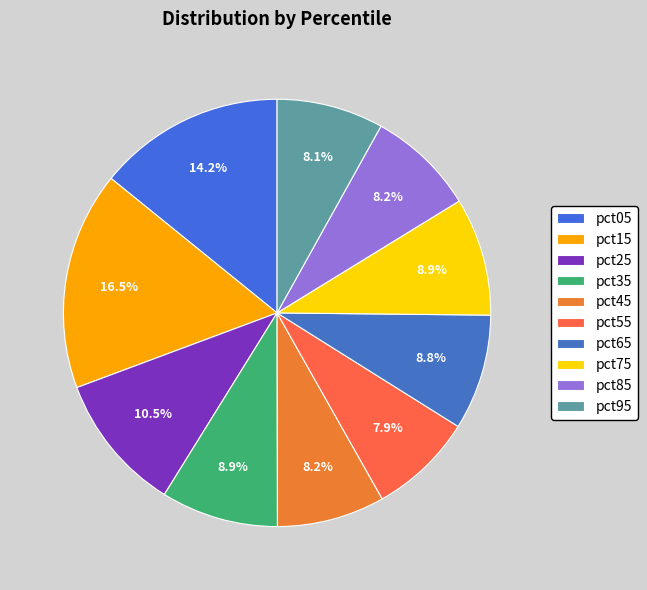

How many slices are in this pie chart?

10